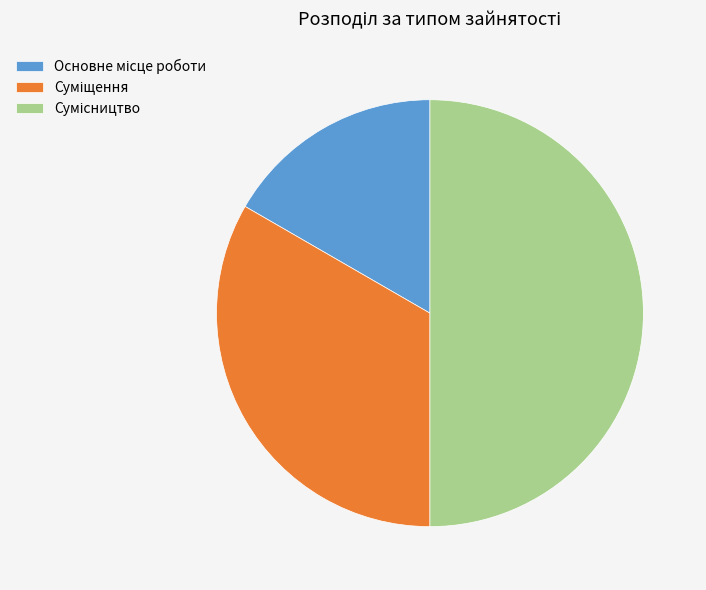

How many segments does this pie chart have?

3